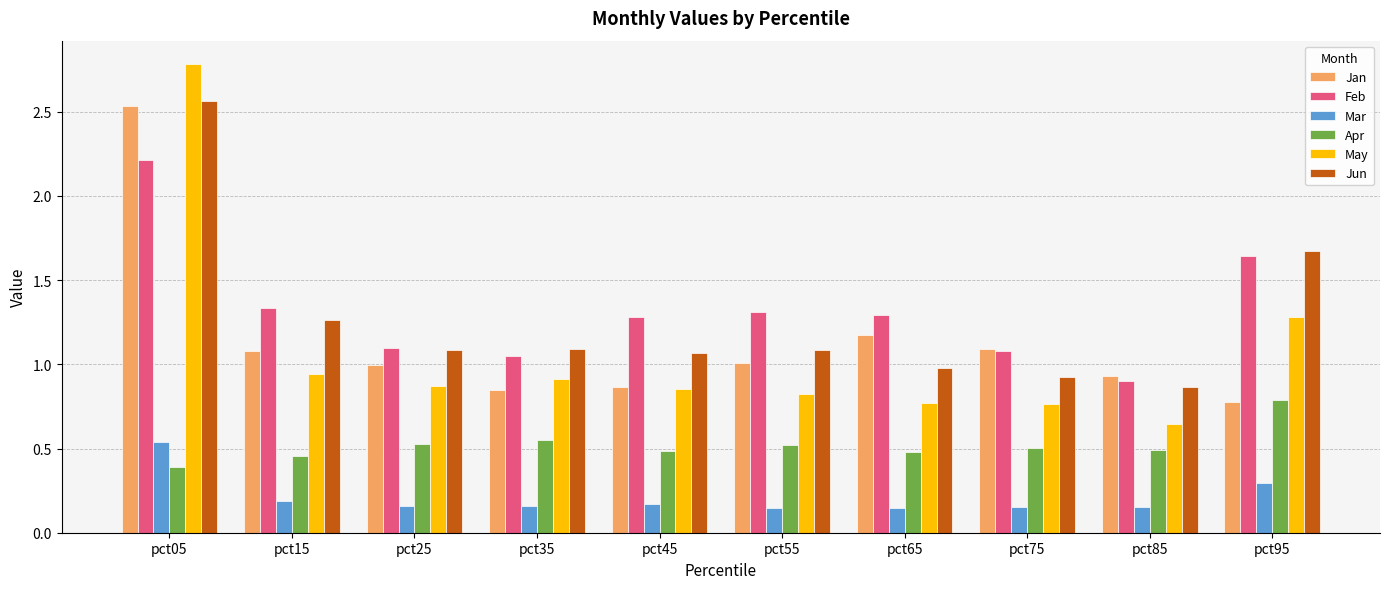

Is it true that Apr equals 0.5 at pct45?

True